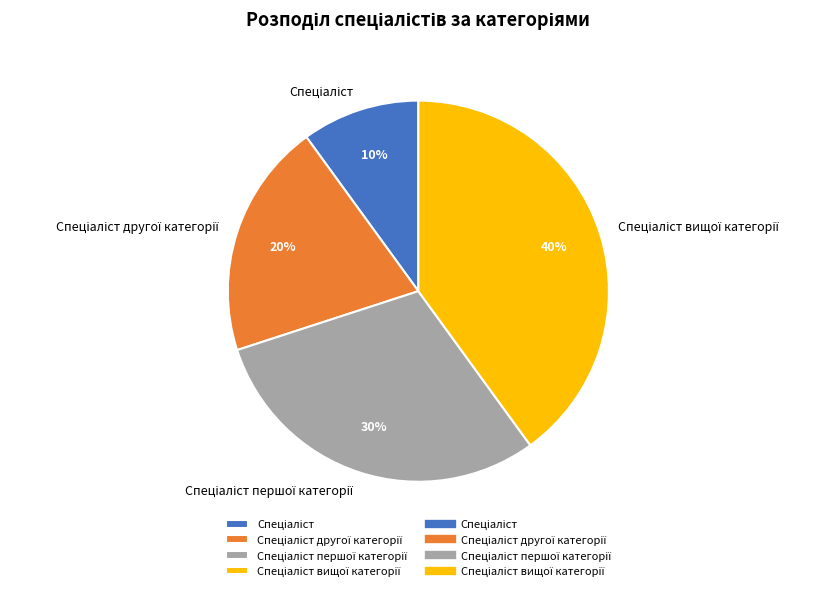

To the nearest percent, what is the difference between the largest and smallest slice percentages?

30%